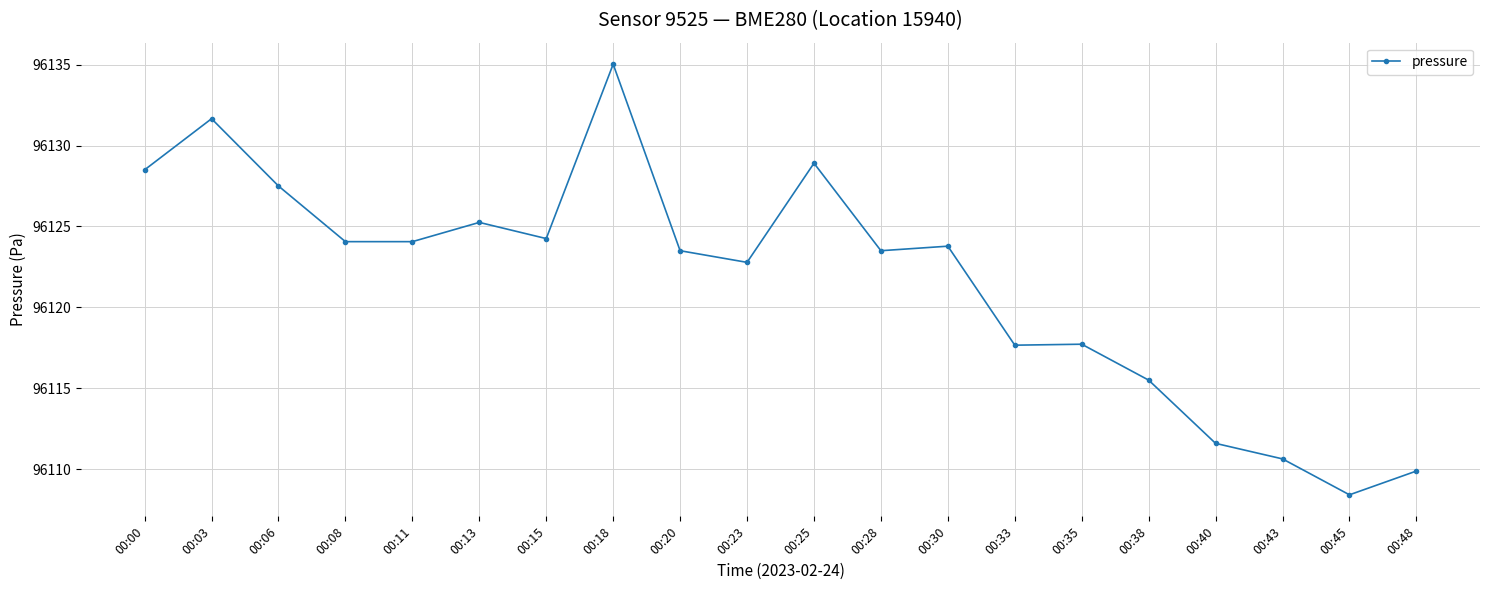

What is the value of the 8th point from the left?

96135.0